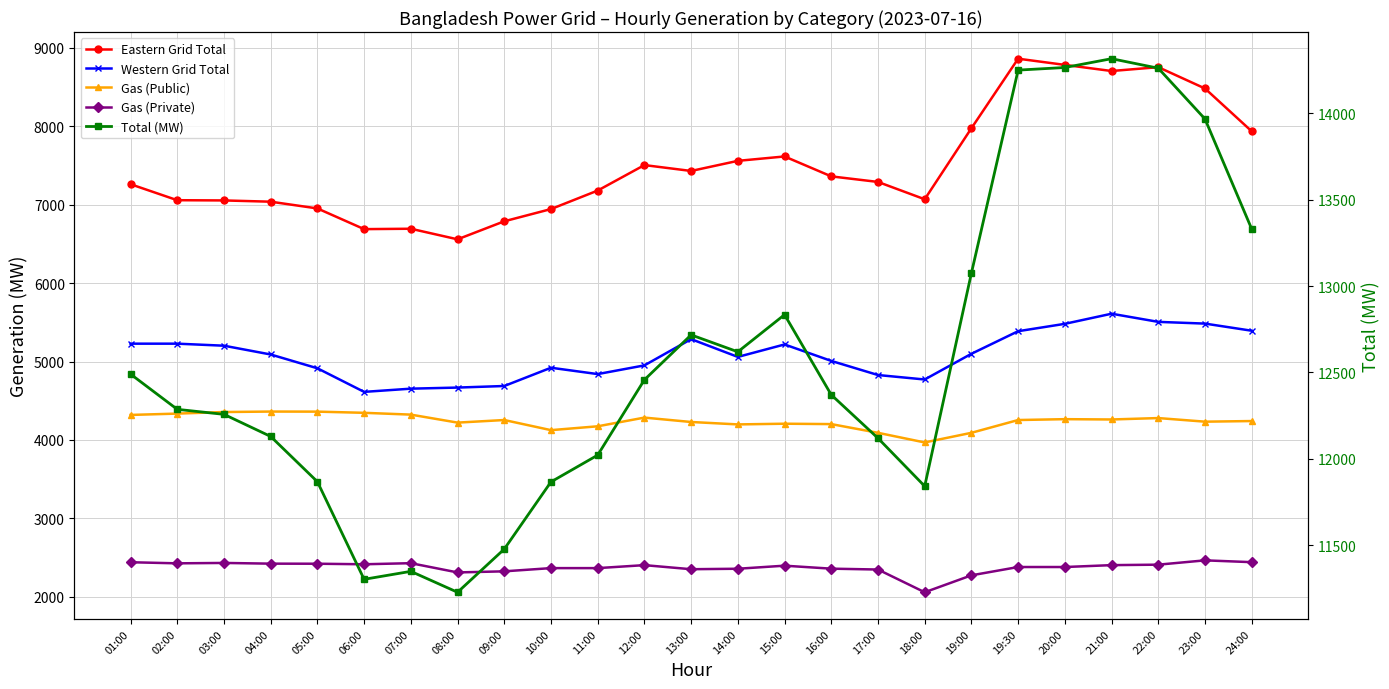

What value does the Gas (Public) series have at 21:00?

4261